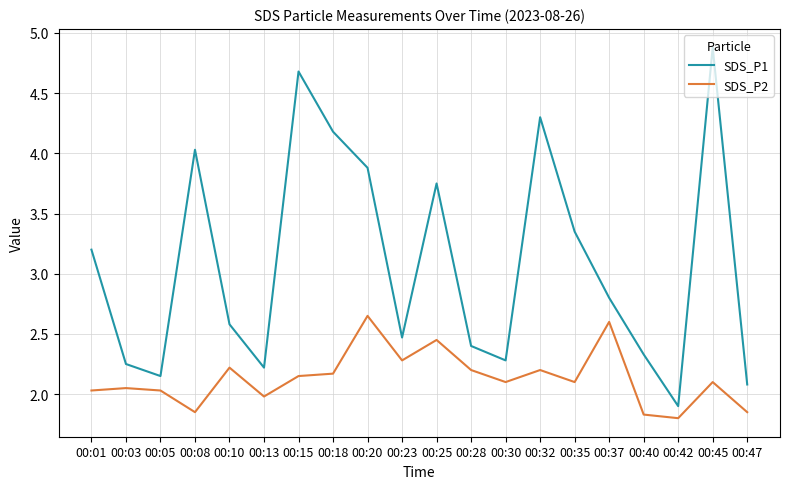

What is the greatest value displayed?

4.9